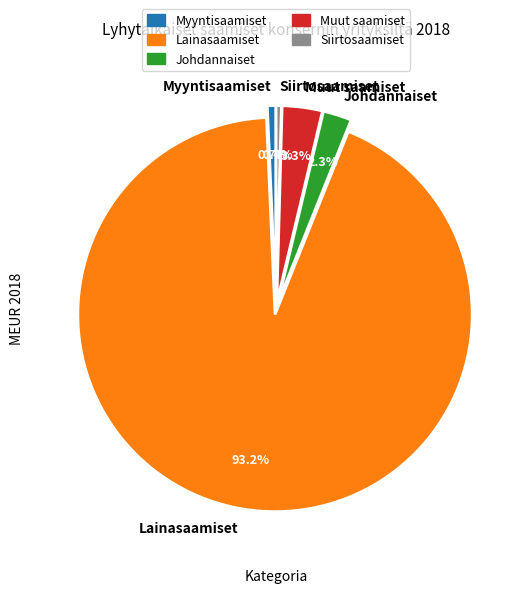

The Muut saamiset slice represents 10% of the pie. True or false?

False